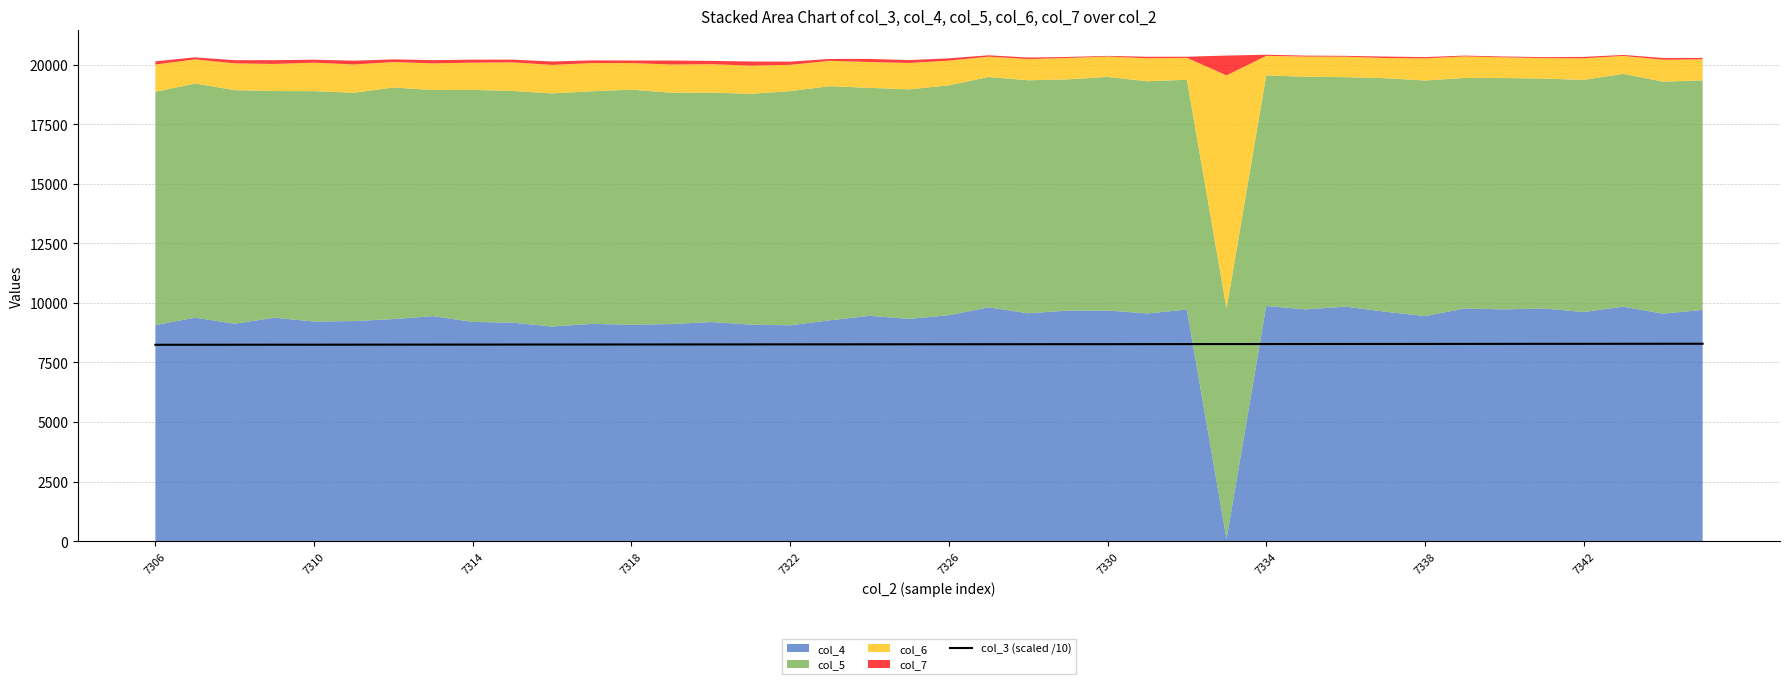

Reading left to right, what are all the values shown in this chart?

8241.8	8242.9	8244.0	8245.1	8246.3	8247.4	8248.5	8249.7	8250.8	8251.9	8253.0	8254.2	8255.3	8256.4	8257.5	8258.7	8259.8	8260.9	8262.1	8263.2	8264.3	8265.4	8266.6	8267.7	8268.8	8270.0	8271.1	8272.2	8273.3	8274.5	8275.6	8276.7	8277.8	8279.0	8280.1	8281.2	8282.4	8283.5	8284.6	8285.7